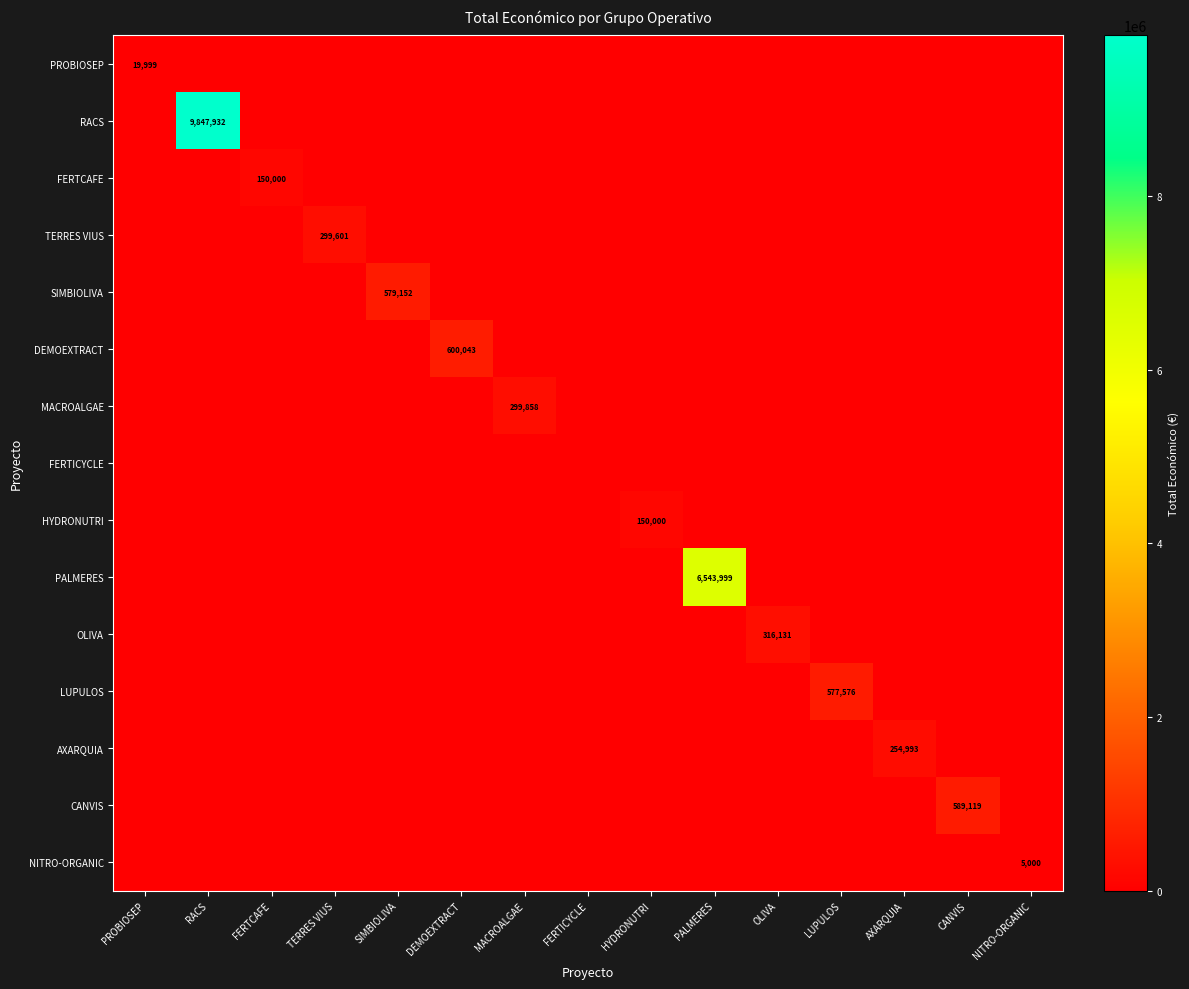

At which category does the chart reach its peak across all series?

RACS